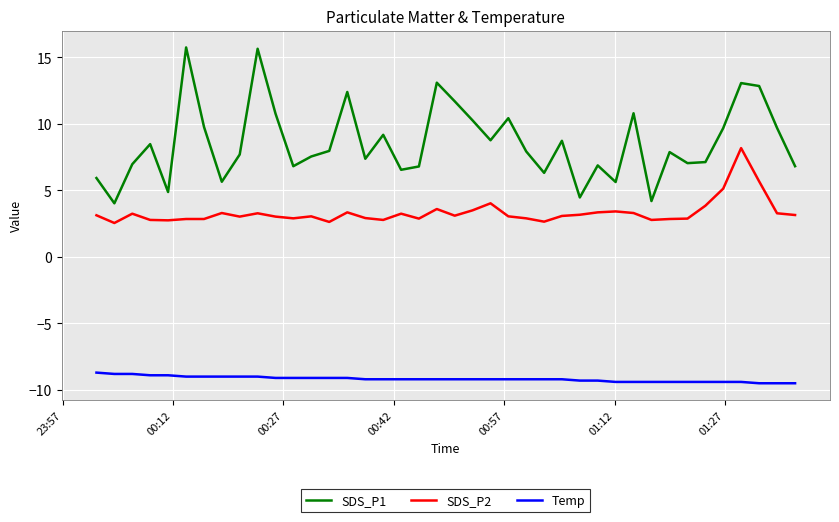

What is the difference between the maximum and minimum values in the SDS_P2 series?

5.6